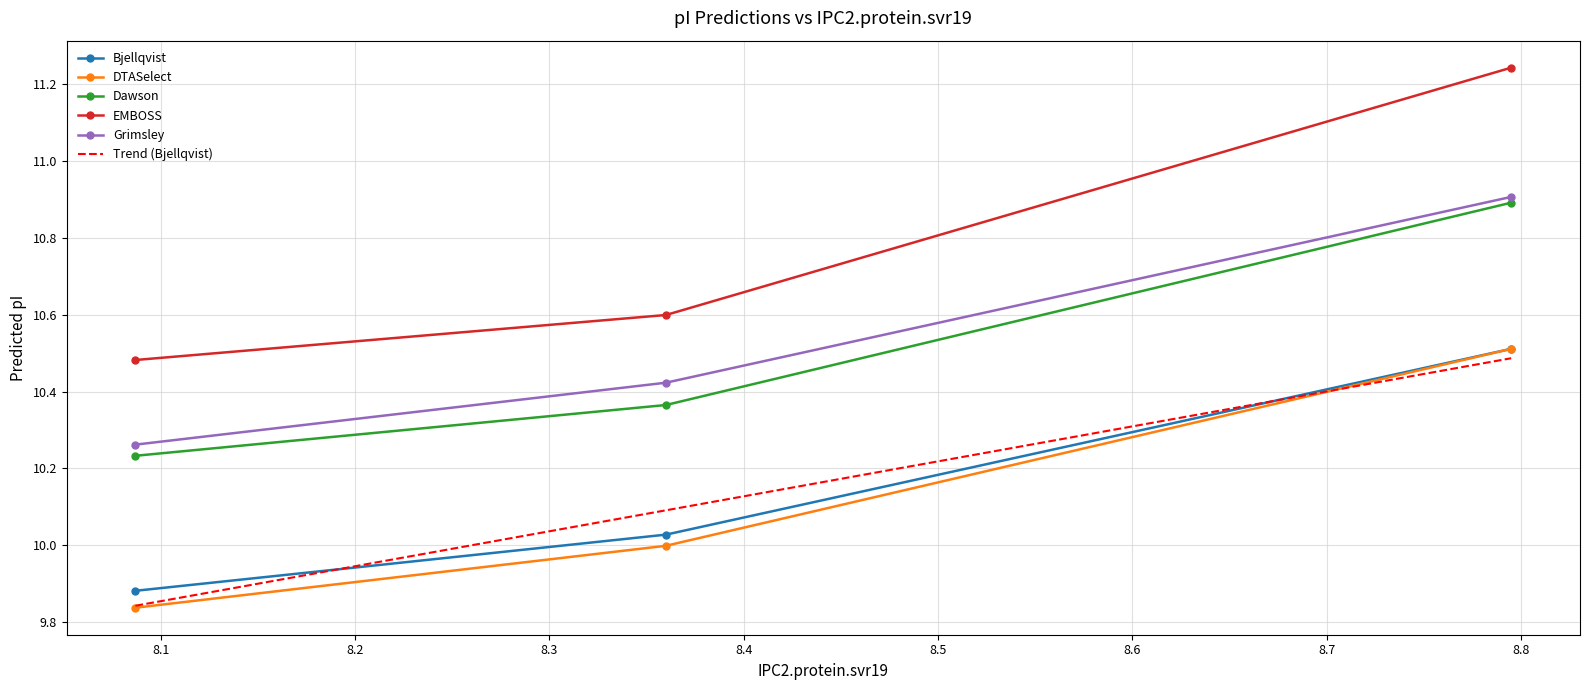

Is the value of Dawson at 8.36 greater than the value of DTASelect at 8.795?

No